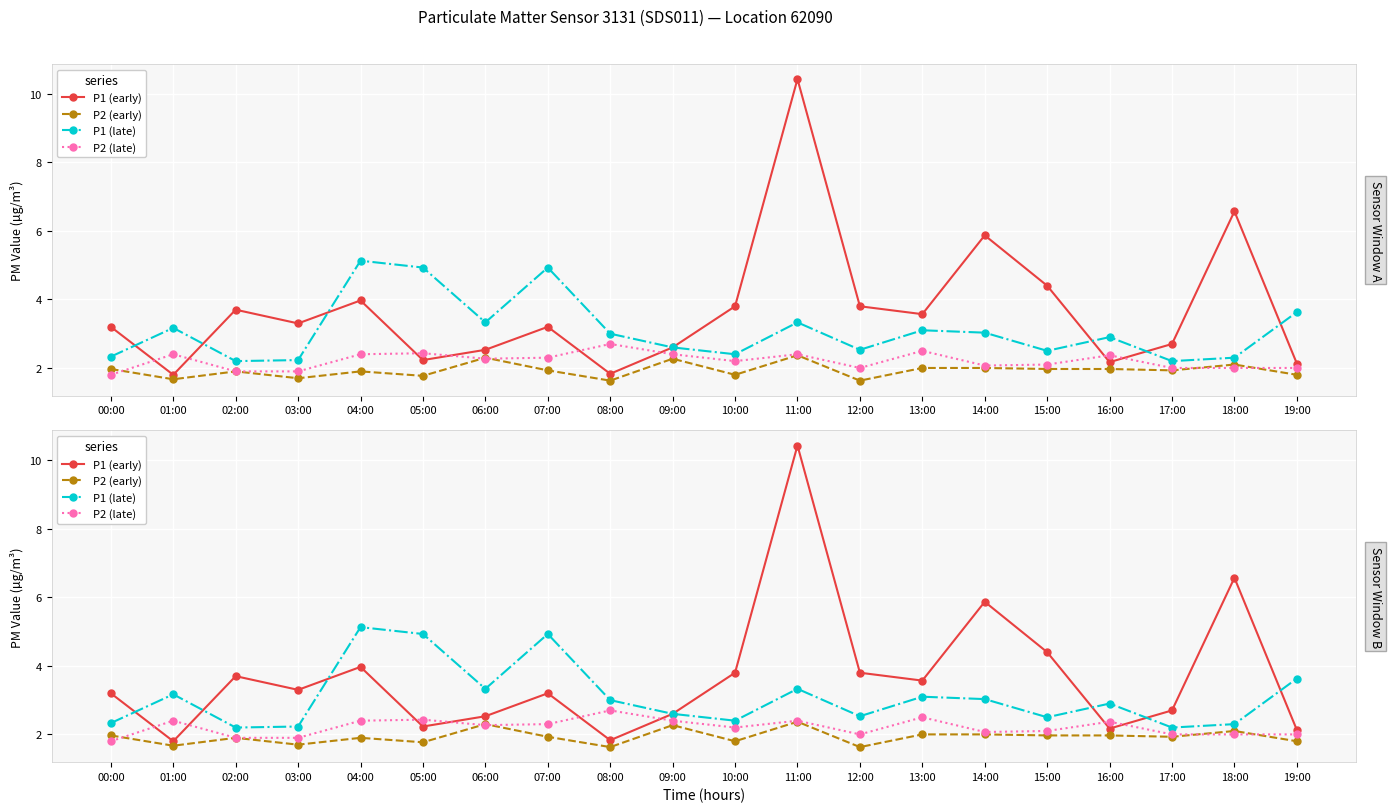

What is the value of the P2 (late) point at the 10th from the left?

2.4